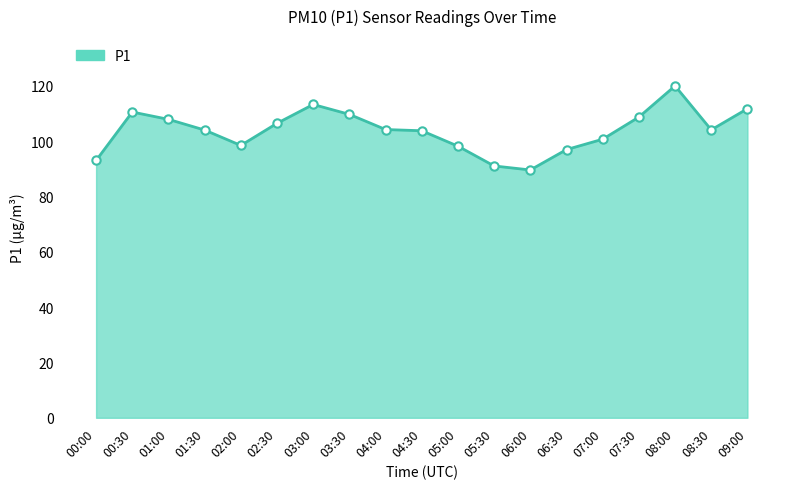

Does the chart have visible grid lines?

No